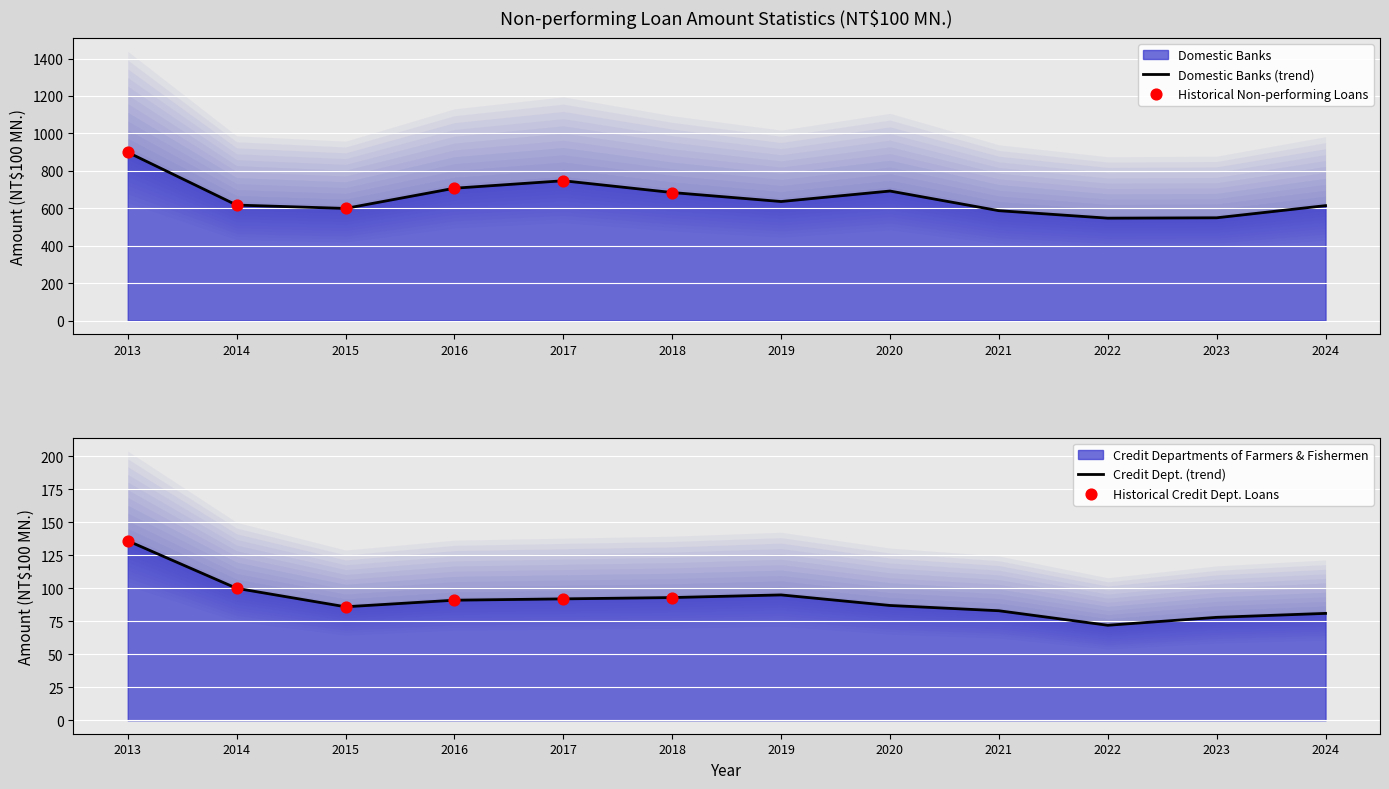

Which series has the widest spread of Y values?

Domestic Banks